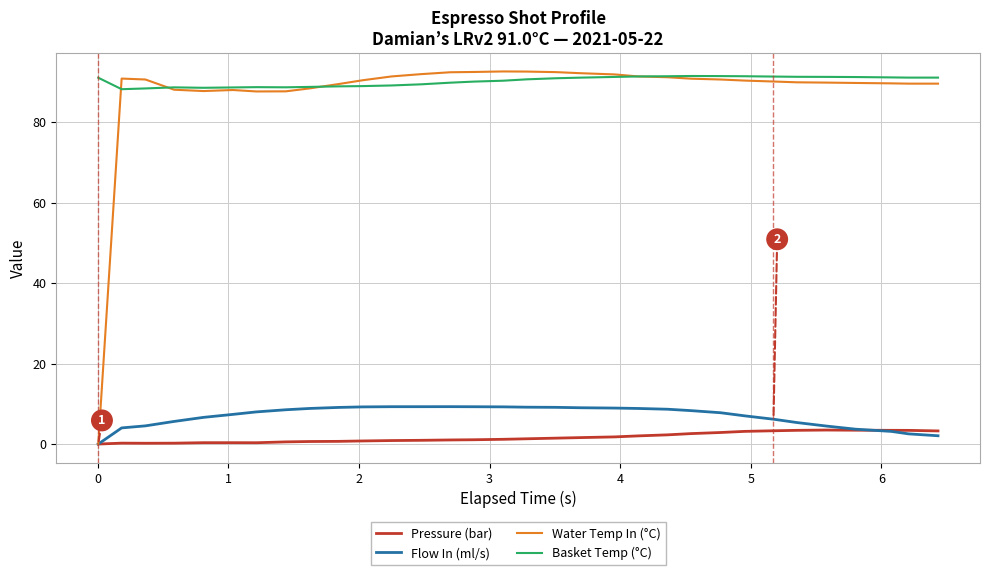

True or false: Water Temp In (°C) has more than 1 interior local peaks.

True